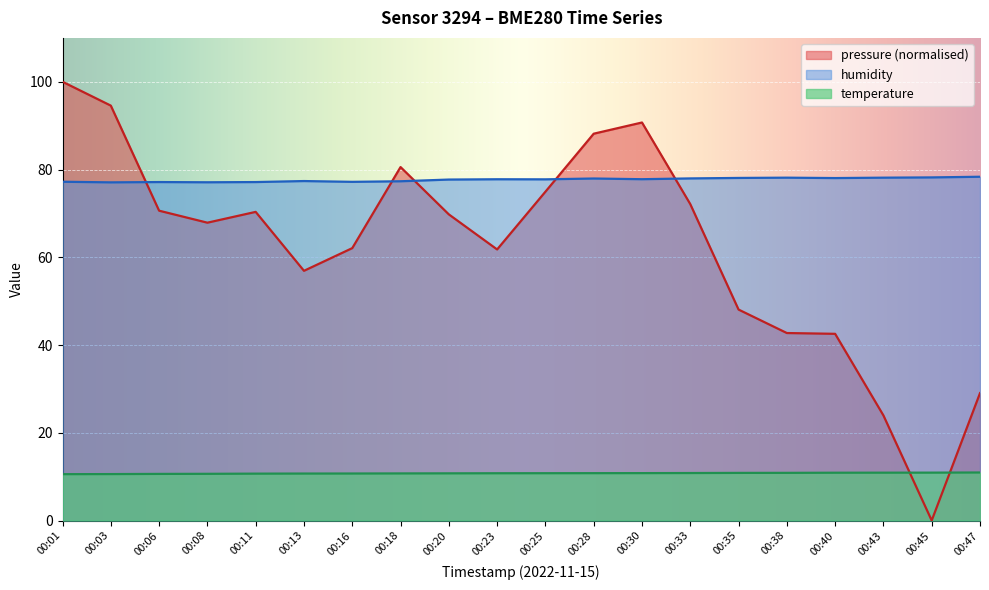

True or false: humidity and temperature intersect in this chart.

False